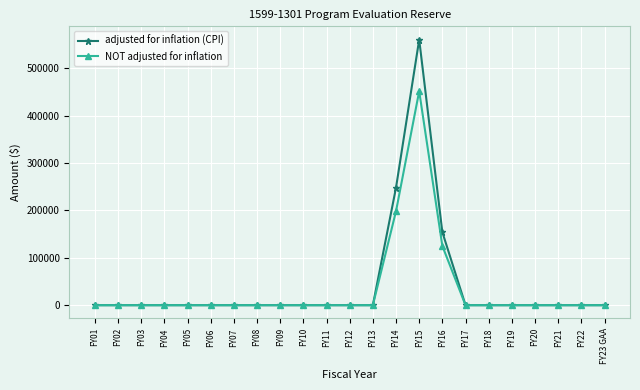

The adjusted for inflation (CPI) series shows 164053 at FY14. True or false?

False